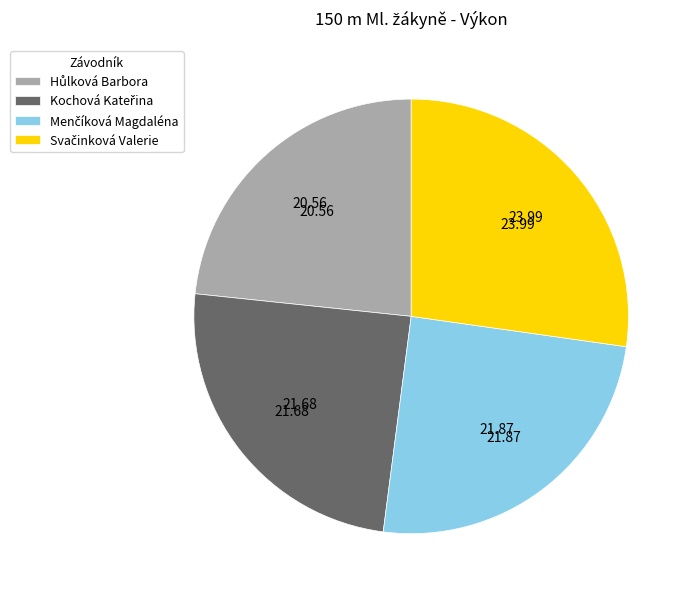

Does any single category account for the majority?

No